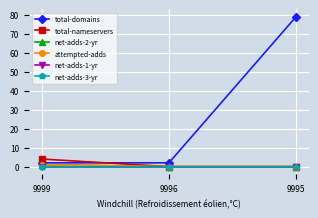

Which label corresponds to the smallest value in the chart?

9996